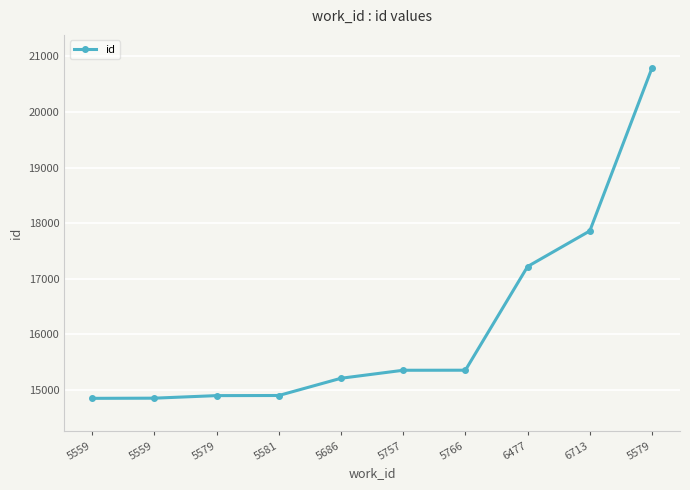

Does the chart have visible grid lines?

Yes